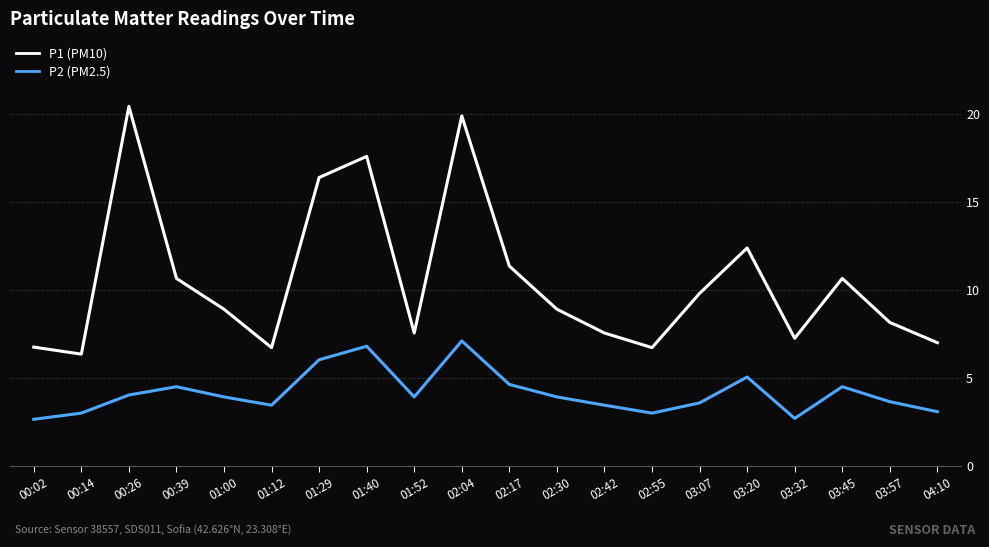

What position from the right is 02:17?

10